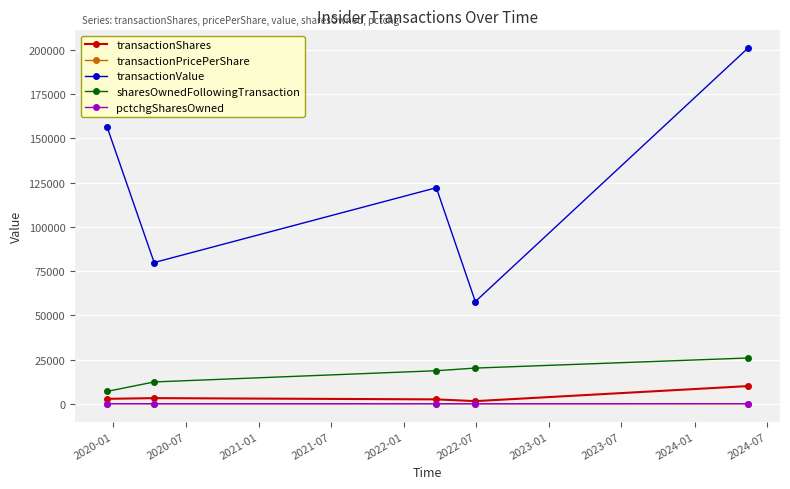

At how many categories does at least one series exceed 113637?

3